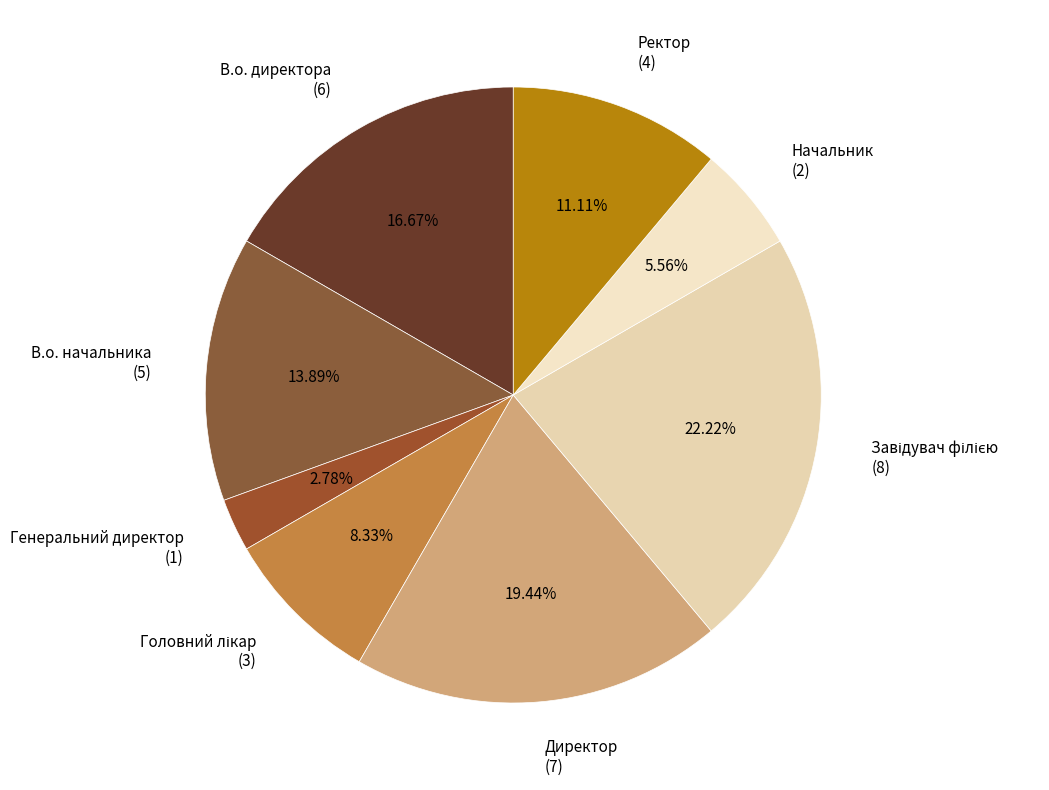

How many slices are in this pie chart?

8